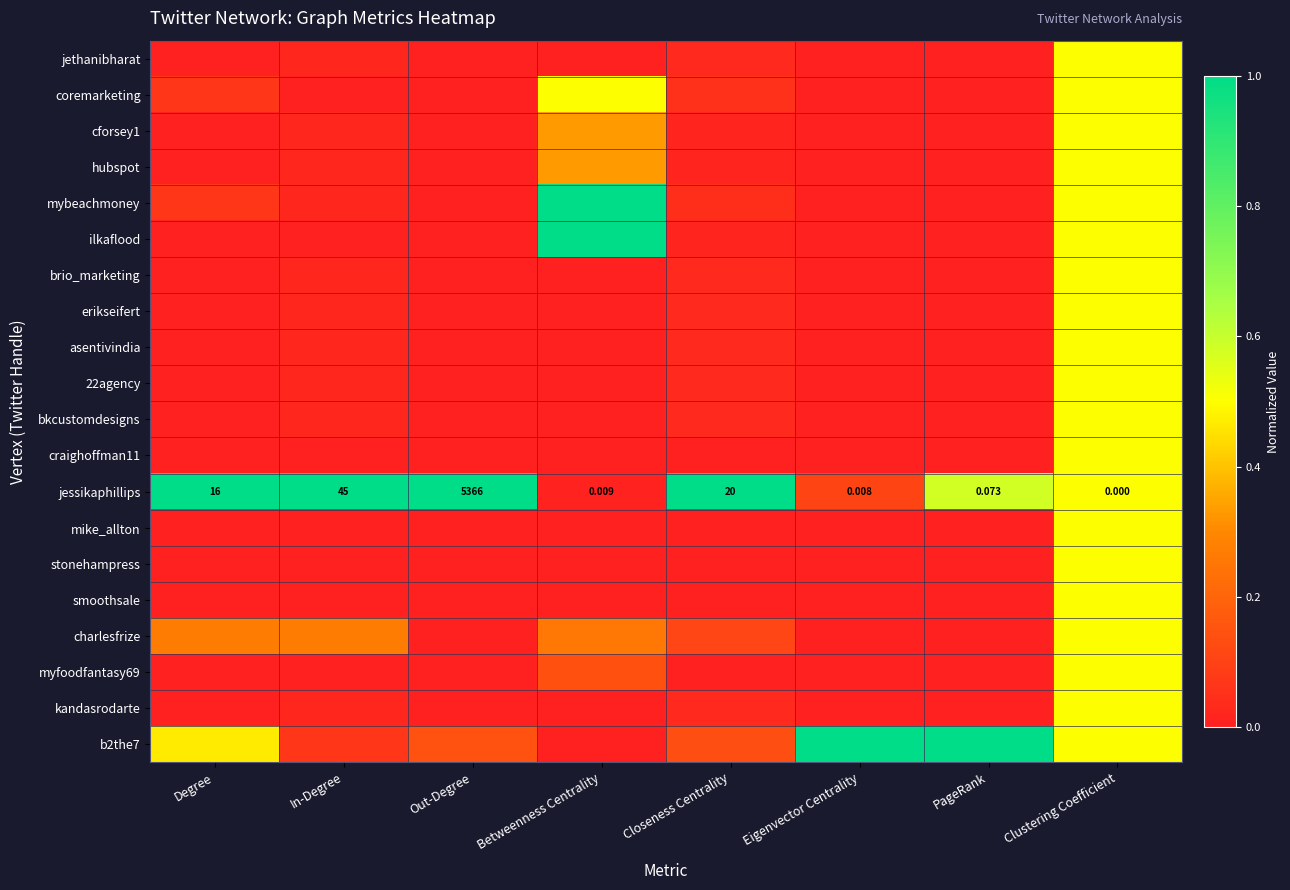

List the series in order of their peak value, highest first.

mybeachmoney, ilkaflood, jessikaphillips, b2the7, jethanibharat, coremarketing, cforsey1, hubspot, brio_marketing, erikseifert, asentivindia, 22agency, bkcustomdesigns, craighoffman11, mike_allton, stonehampress, smoothsale, charlesfrize, myfoodfantasy69, kandasrodarte